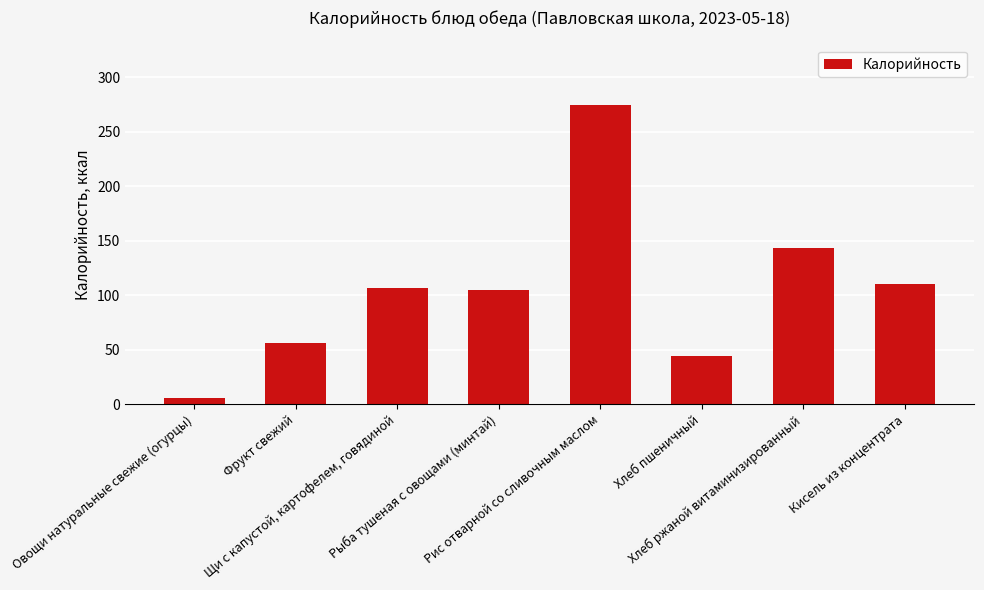

Reading left to right, list all the values displayed in this chart.

6.0	56.0	107.0	105.0	275.0	44.5	143.0	110.0